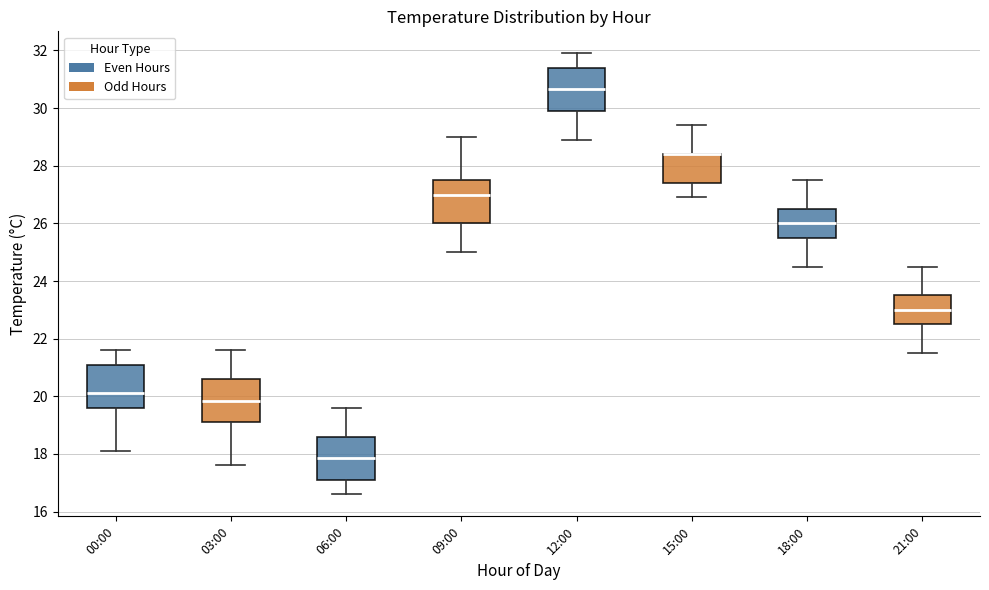

Reading left to right, read every box against the y-axis: the position of its median line, the range the box covers, and the ends of its whiskers. The values are not printed on the chart, so give them approximately, as read against the axis.

00:00: median 20.2, box 19.6 to 21.2, whiskers 18.2 to 21.6
03:00: median 19.8, box 19.2 to 20.6, whiskers 17.6 to 21.6
06:00: median 17.8, box 17.2 to 18.6, whiskers 16.6 to 19.6
09:00: median 27.0, box 26.0 to 27.6, whiskers 25.0 to 29.0
12:00: median 30.6, box 30.0 to 31.4, whiskers 29.0 to 32.0
15:00: median 28.4 (drawn on the box's upper edge), box 27.4 to 28.4, whiskers 27.0 to 29.4
18:00: median 26.0, box 25.6 to 26.6, whiskers 24.6 to 27.6
21:00: median 23.0, box 22.6 to 23.6, whiskers 21.6 to 24.6